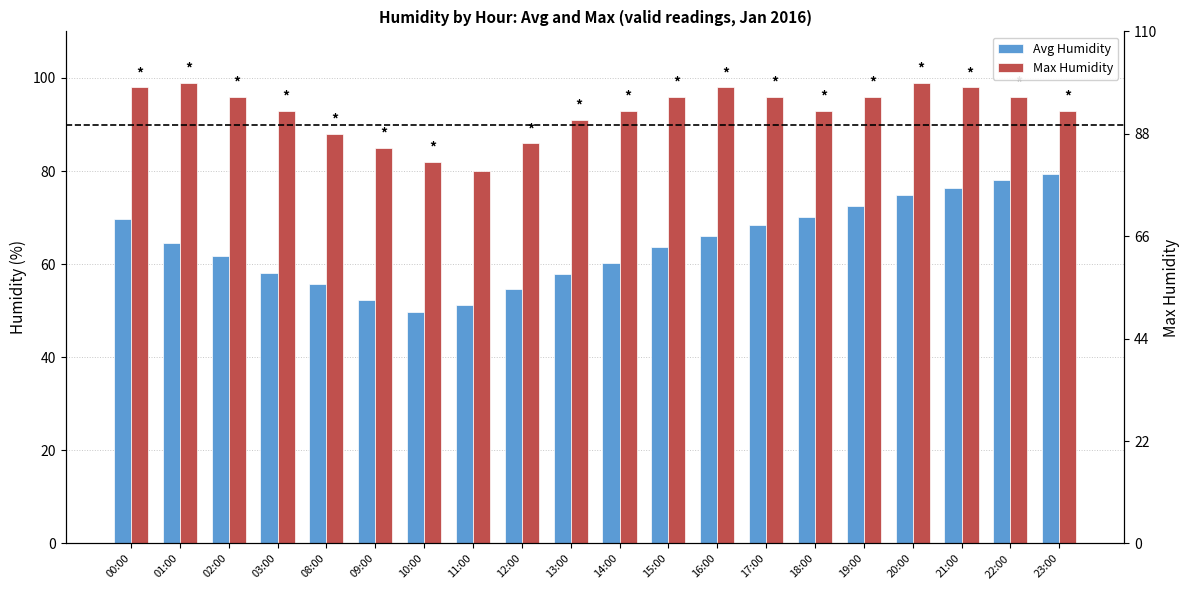

What is the spread (max minus min) of values at 08:00?

32.3